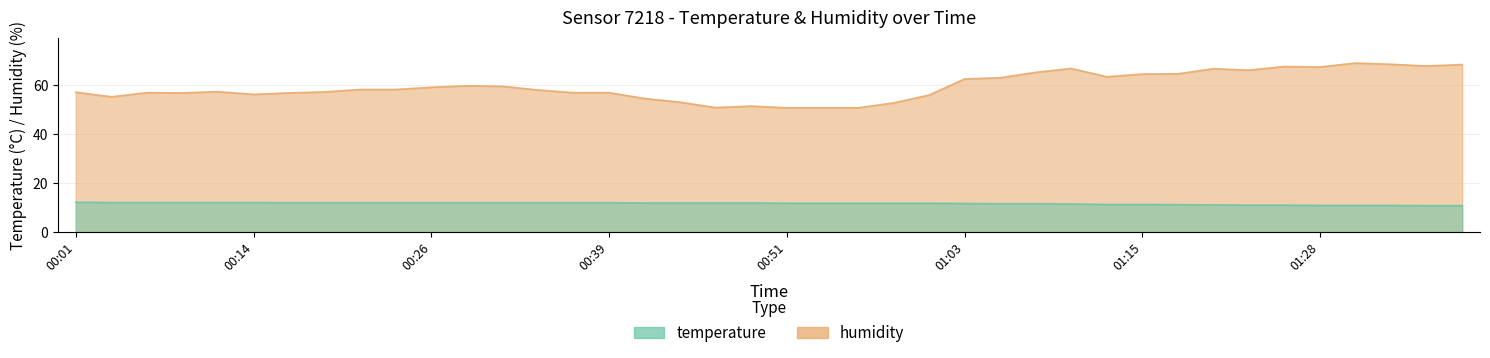

Which category has the lowest value across all series?

01:35